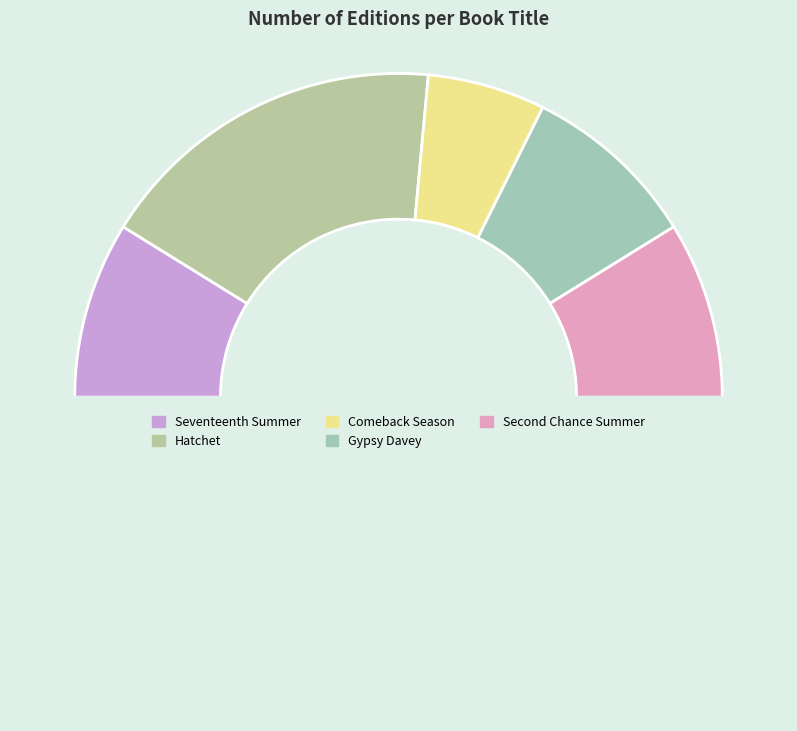

How many segments does this pie chart have?

6